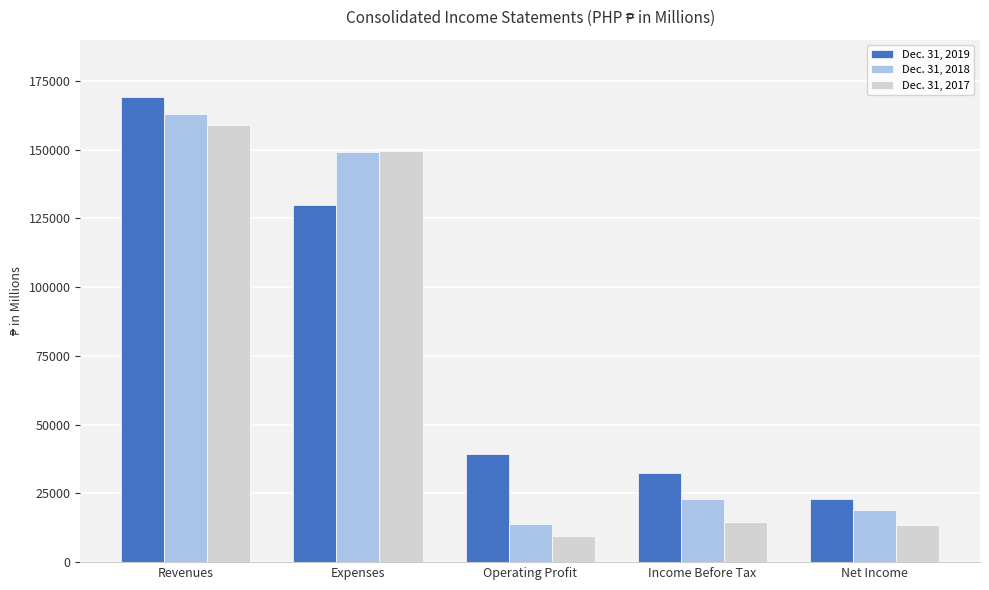

True or false: Dec. 31, 2019 has a value of 234381 at Revenues.

False